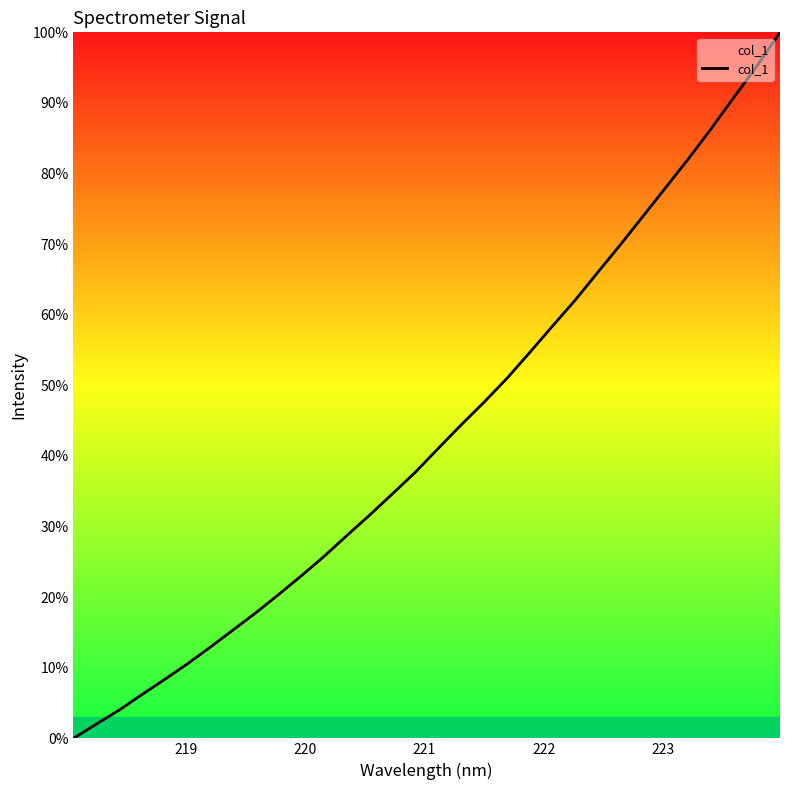

How many categories are shown in the chart?

32